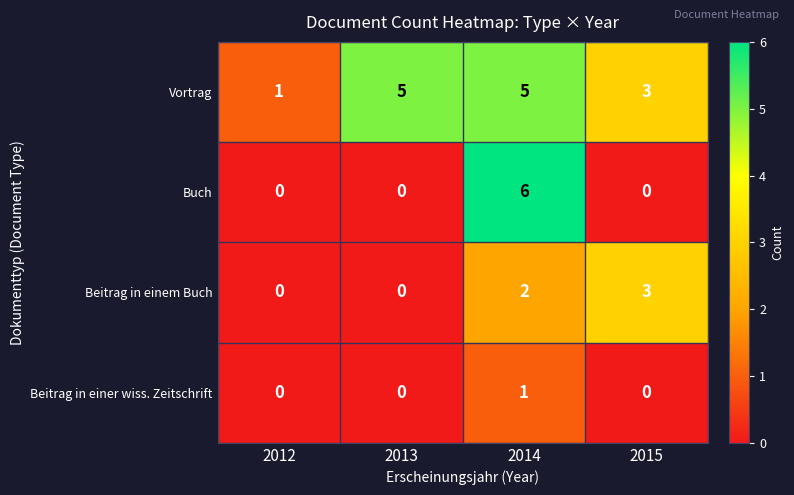

How many data points does each series have?

4